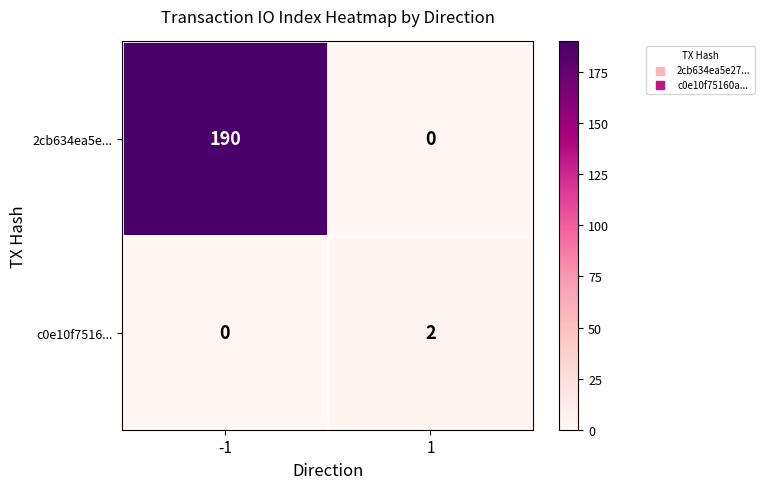

What is the total value across all series at 1?

2